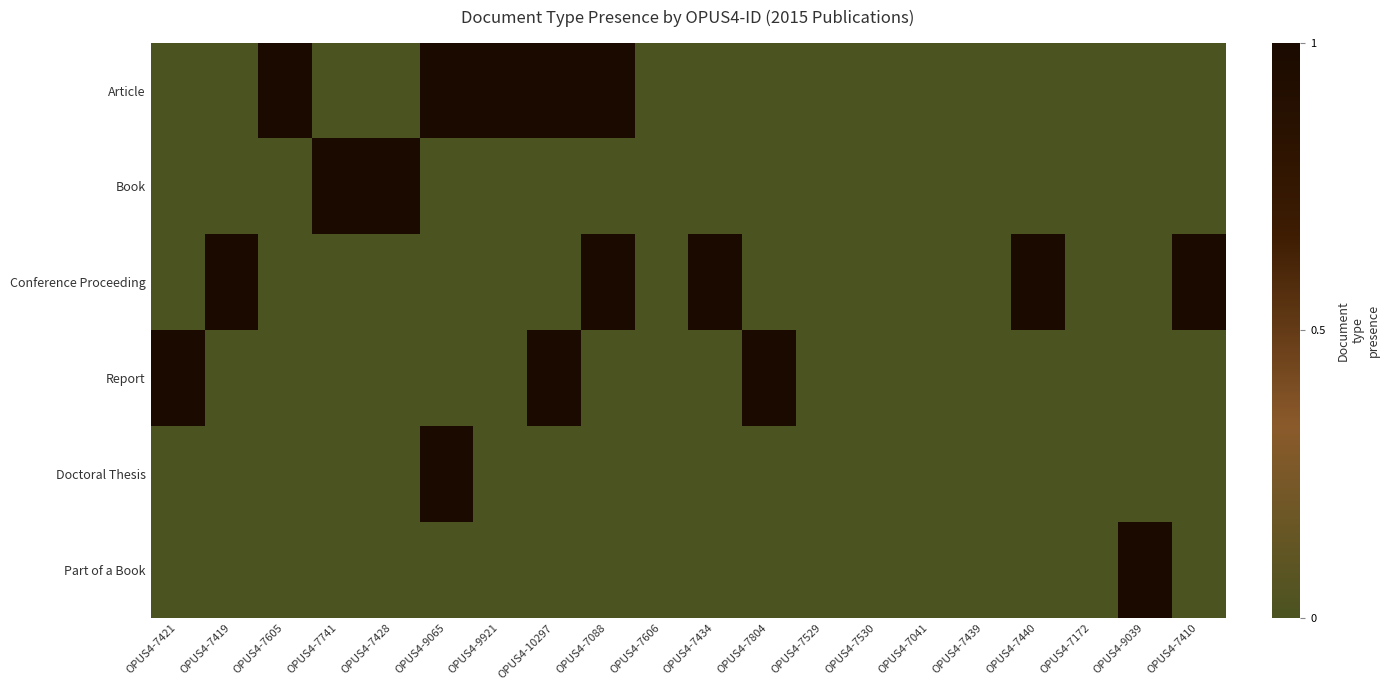

Rank the series by their maximum value, from highest to lowest.

Article, Book, Conference Proceeding, Report, Doctoral Thesis, Part of a Book